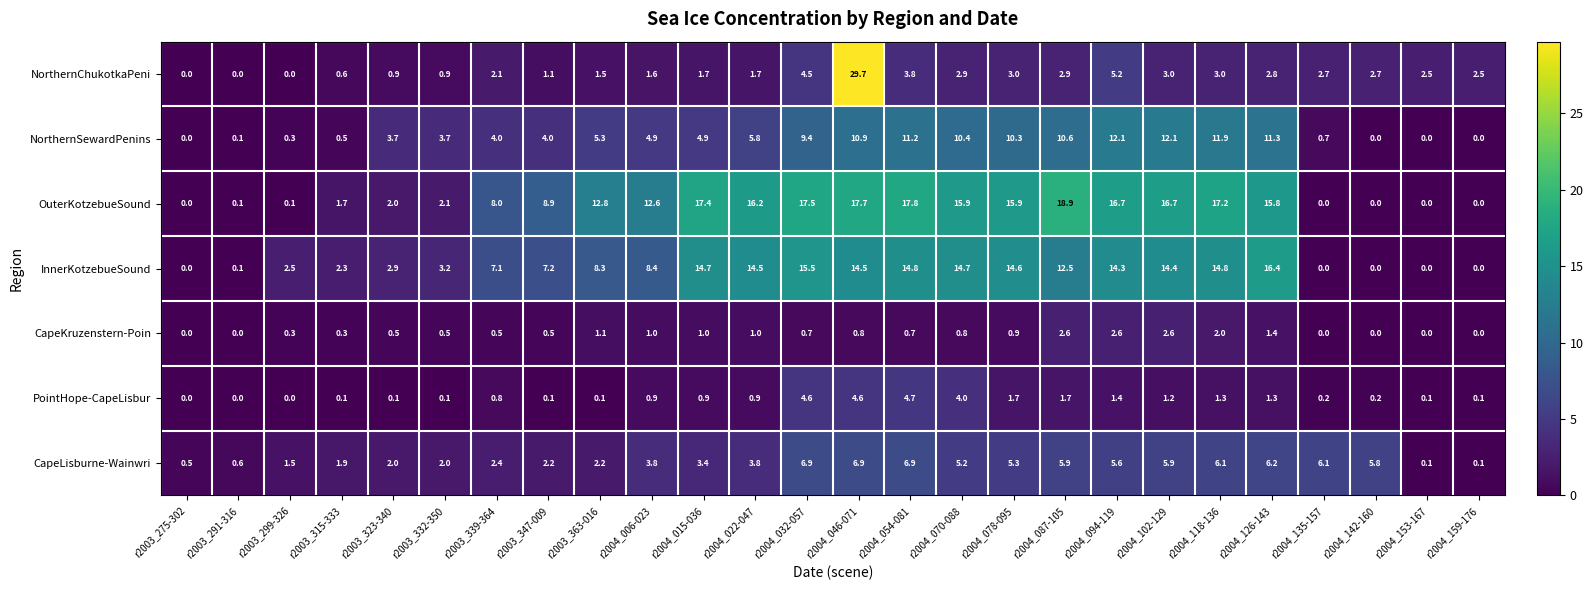

What is the difference between the PointHope-CapeLisbur values at r2004_094-119 and r2004_070-088?

2.6